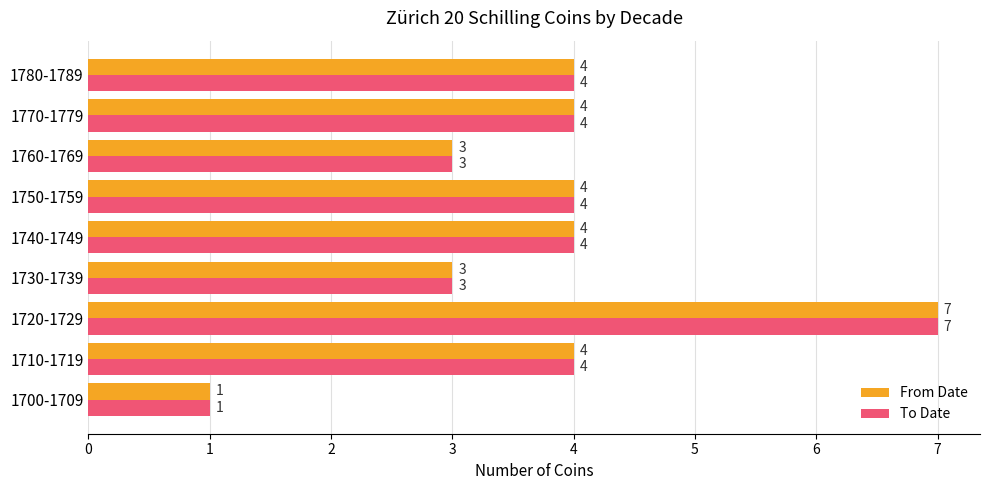

What is the sum of all To Date values?

34